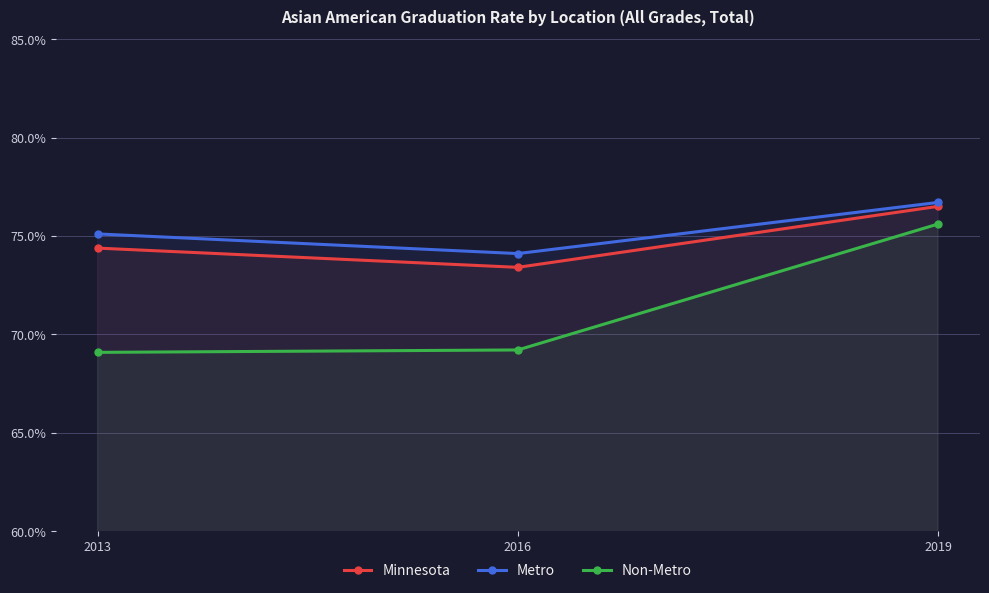

What are all the series names shown in the legend?

Minnesota, Metro, Non-Metro